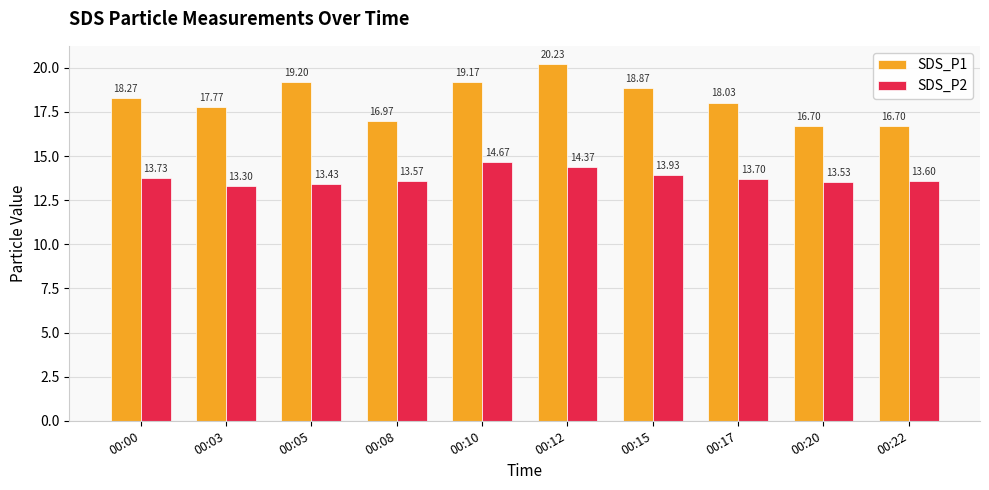

Which series changed the most between 00:03 and 00:17?

SDS_P2